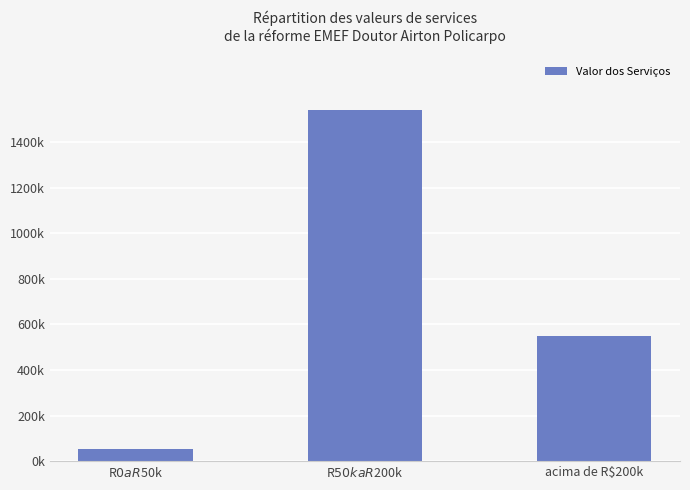

How many data points are less than 547481?

1